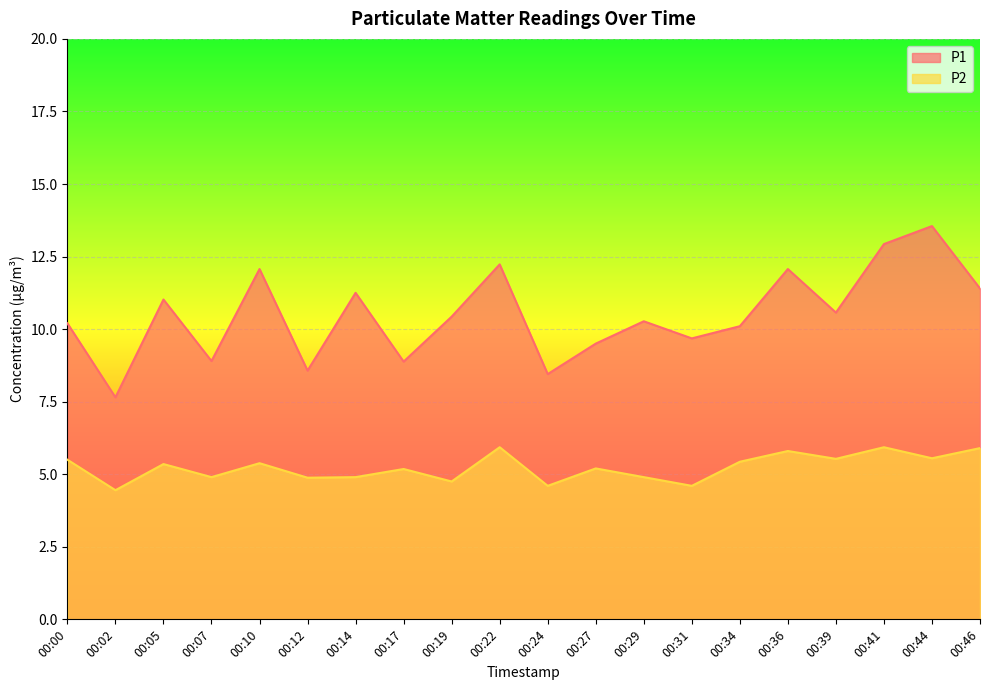

True or false: P2 and P1 intersect in this chart.

False